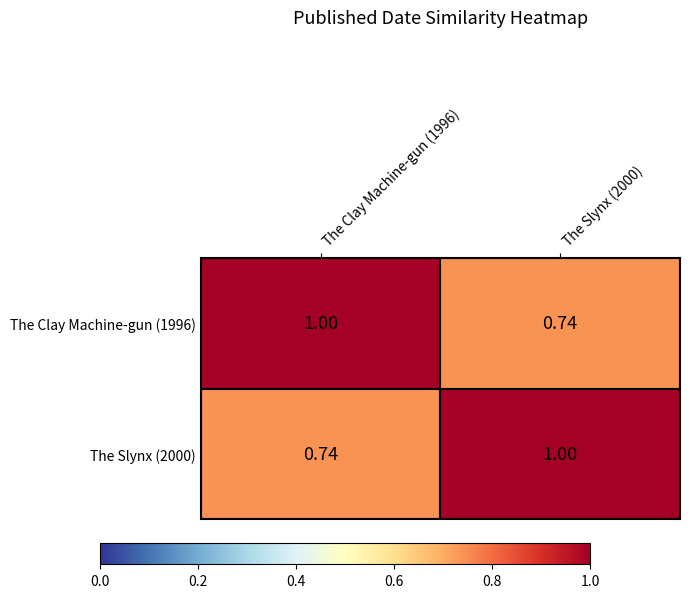

What is the difference between the highest and lowest values at The Slynx (2000)?

0.3